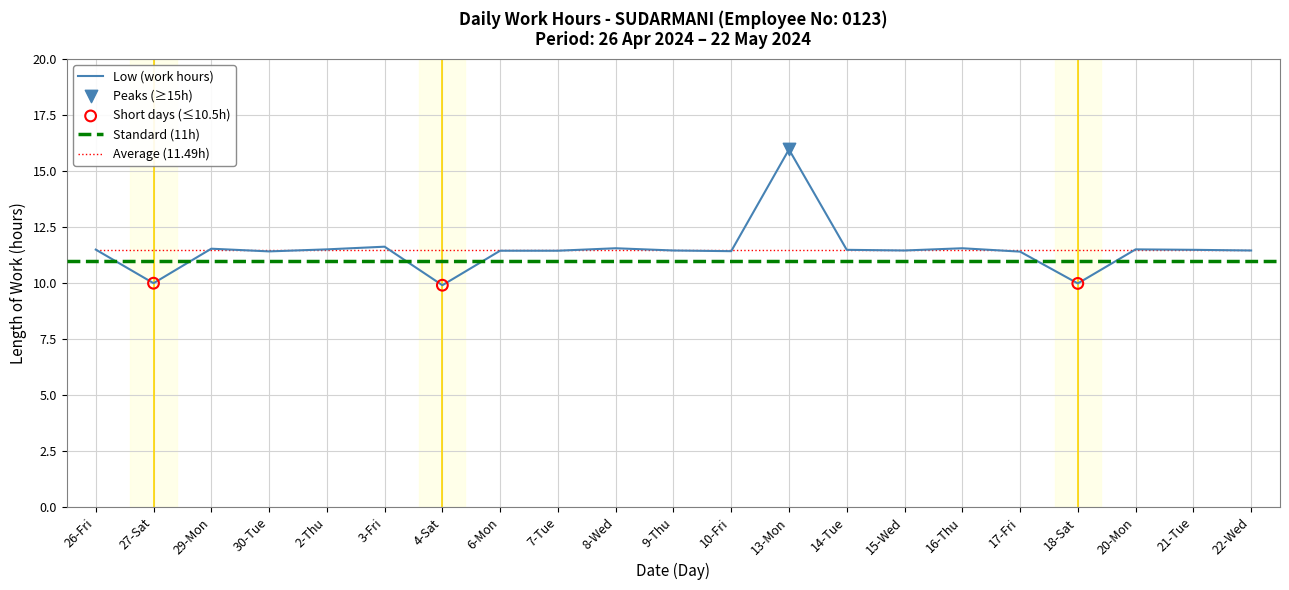

Between 6-Mon and 4-Sat, which is larger?

6-Mon